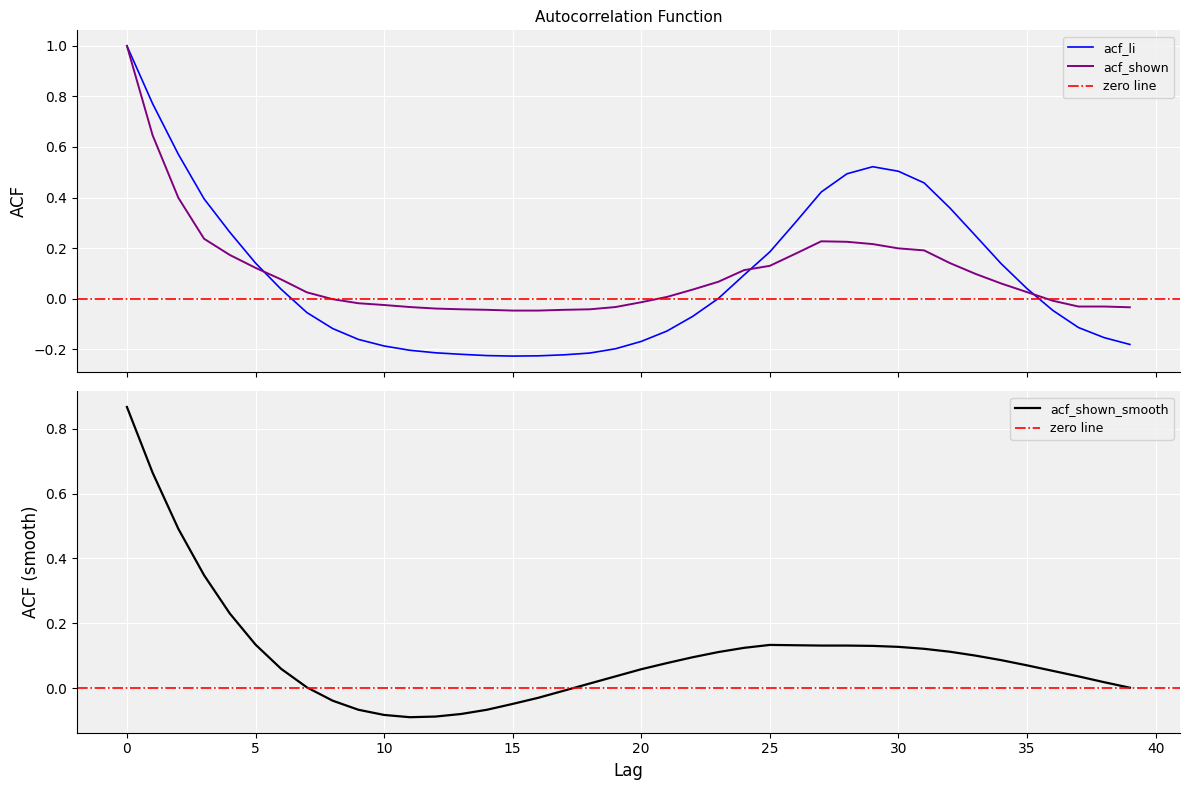

What is the difference between the maximum and minimum values in the acf_li series?

1.2